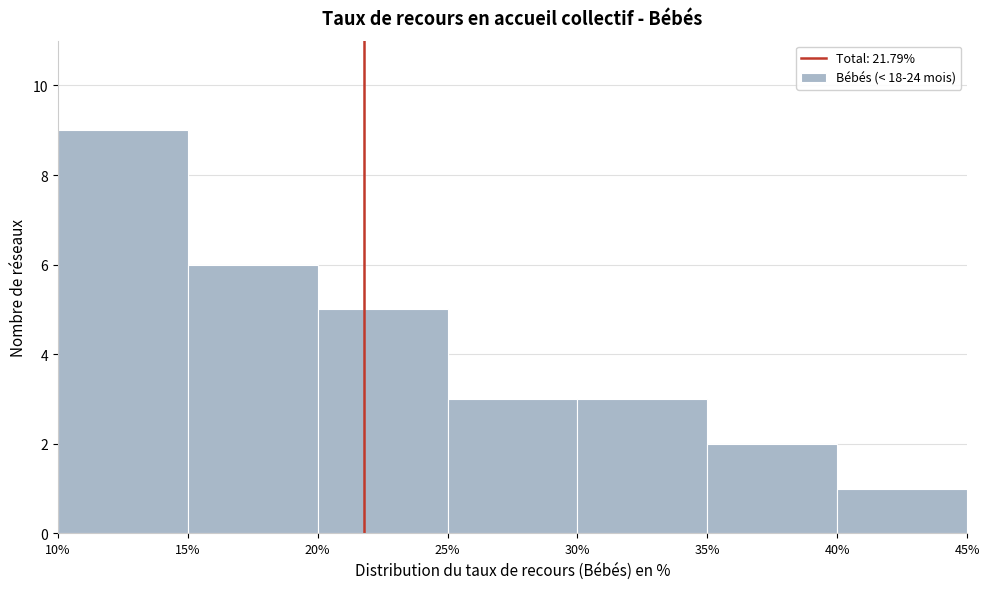

How tall is the bar that spans 40% to 45% on the x-axis? The values are not printed on the chart, so give them approximately, as read against the axis.

1